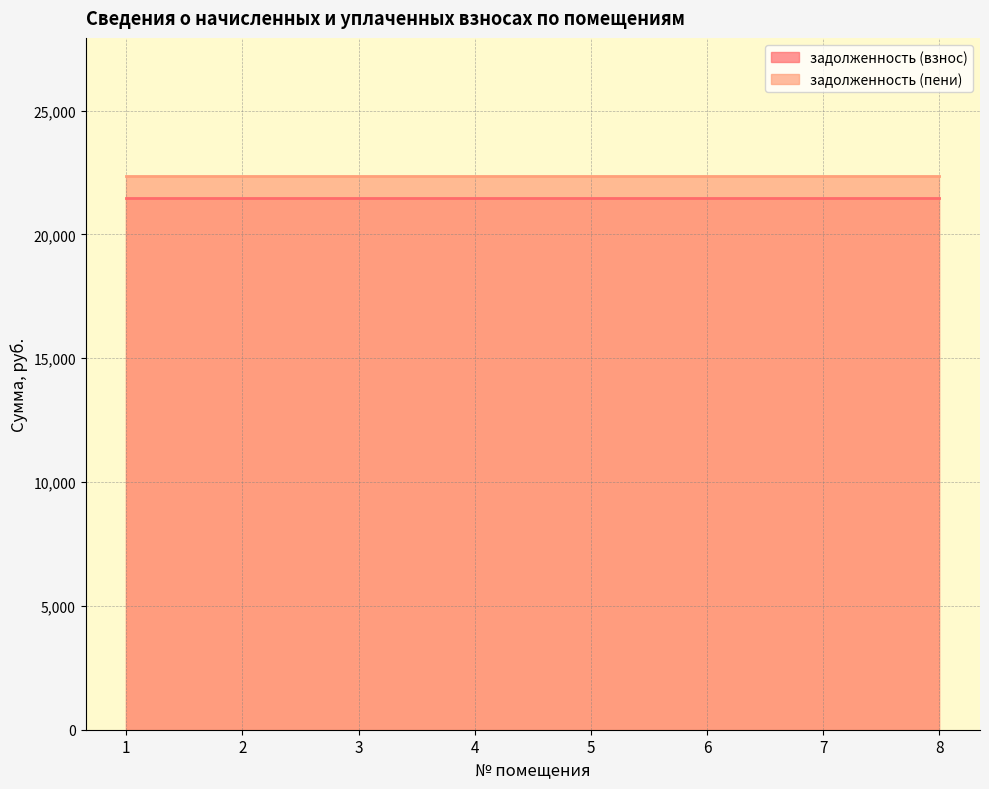

How many distinct data groups are displayed?

2